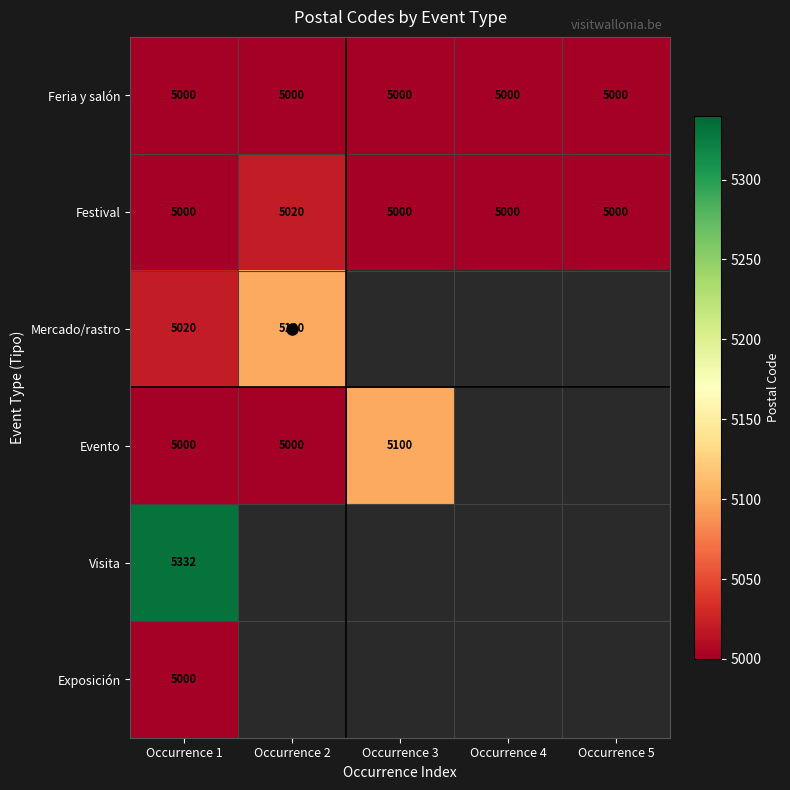

Rank the series by their maximum value, from lowest to highest.

Feria y salón, Exposición, Festival, Mercado/rastro, Evento, Visita